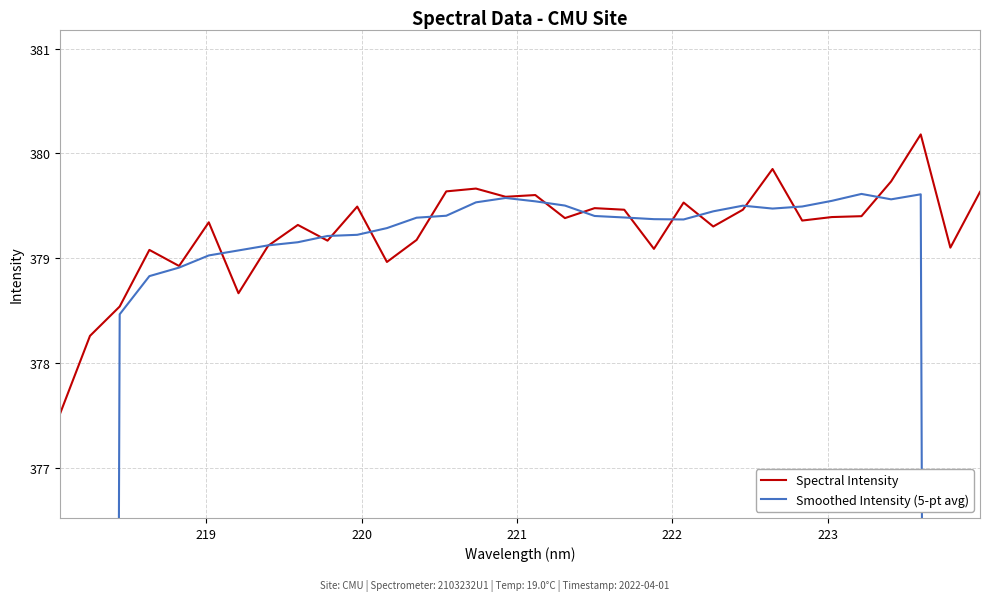

What is the lowest value of the Spectral Intensity series?

377.5